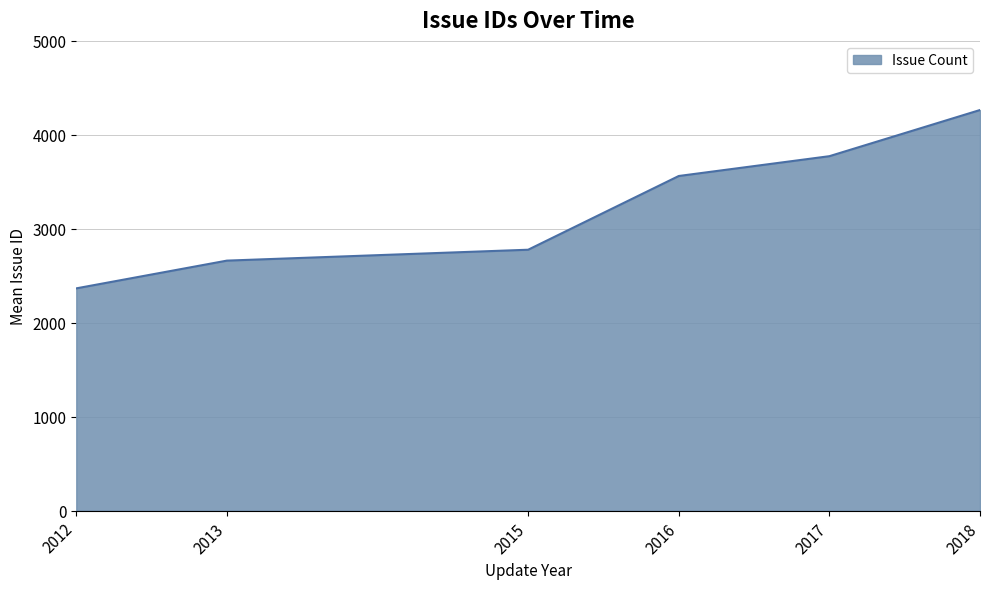

What is the average value?

3233.9